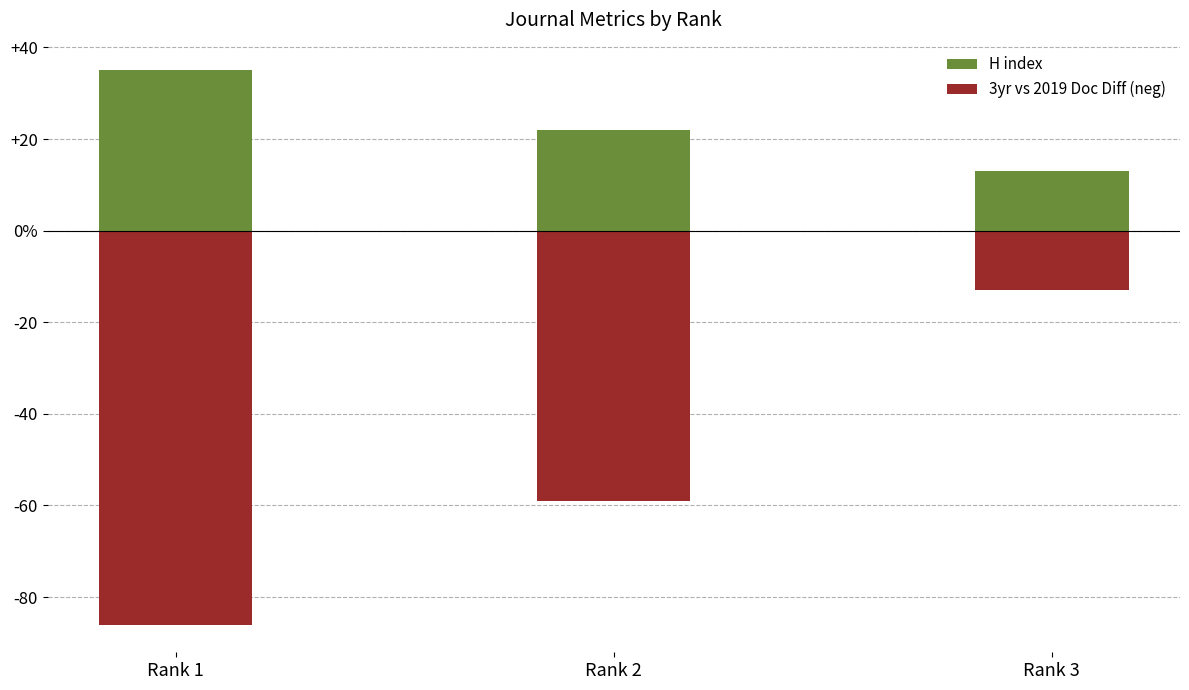

Where does the 3yr vs 2019 Doc Diff (neg) series first go above -59?

Rank 3